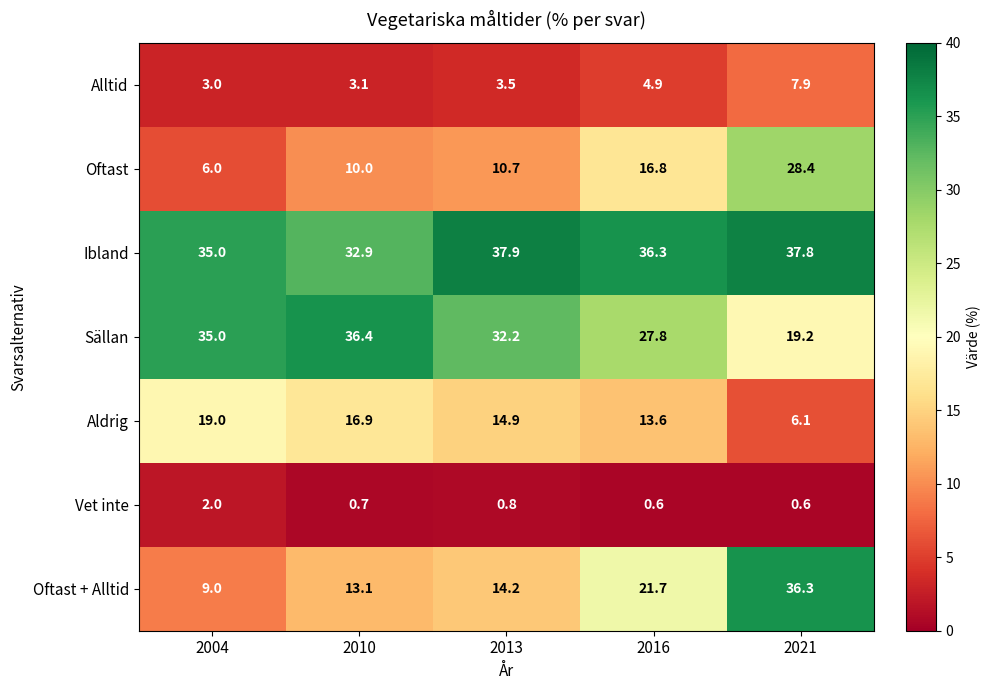

At which category is the sum across all series the highest?

2021